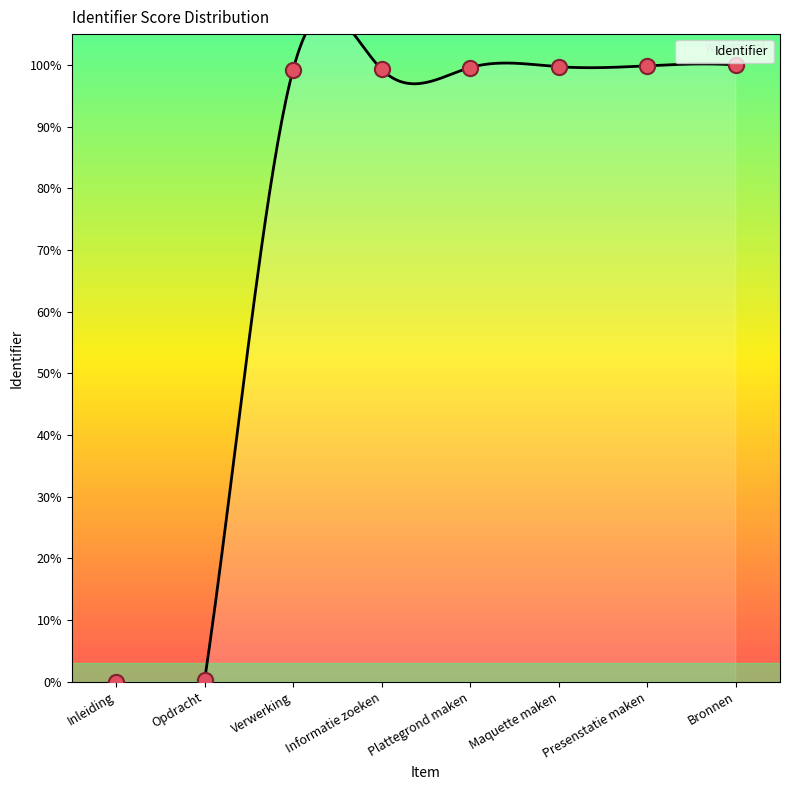

What is the change in value from Opdracht to Informatie zoeken?

+99.1